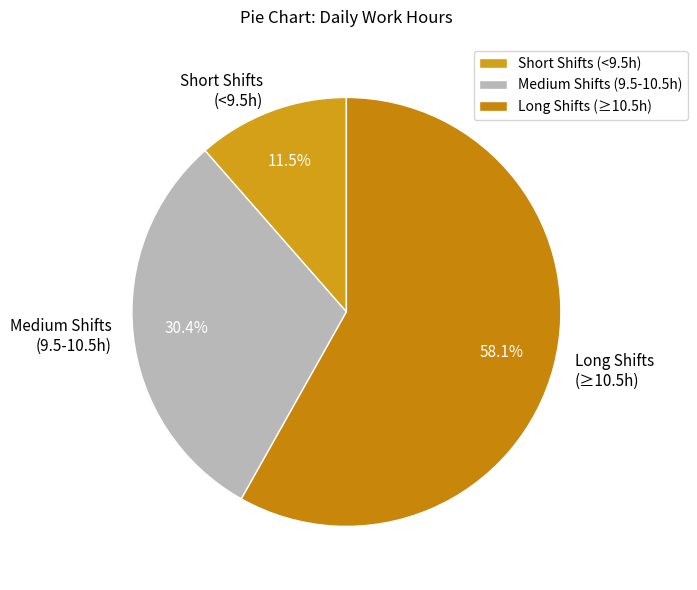

Count the number of slices in the pie.

3